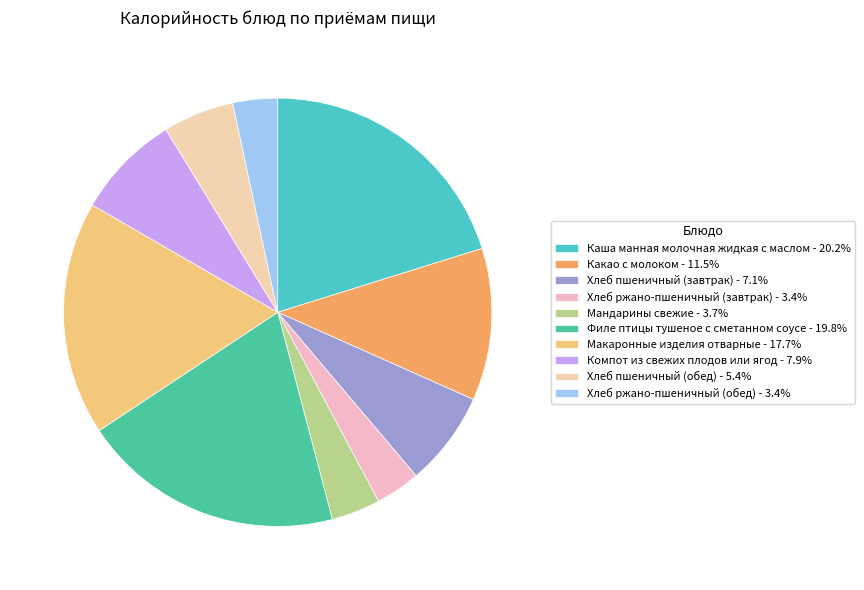

How many segments does this pie chart have?

10